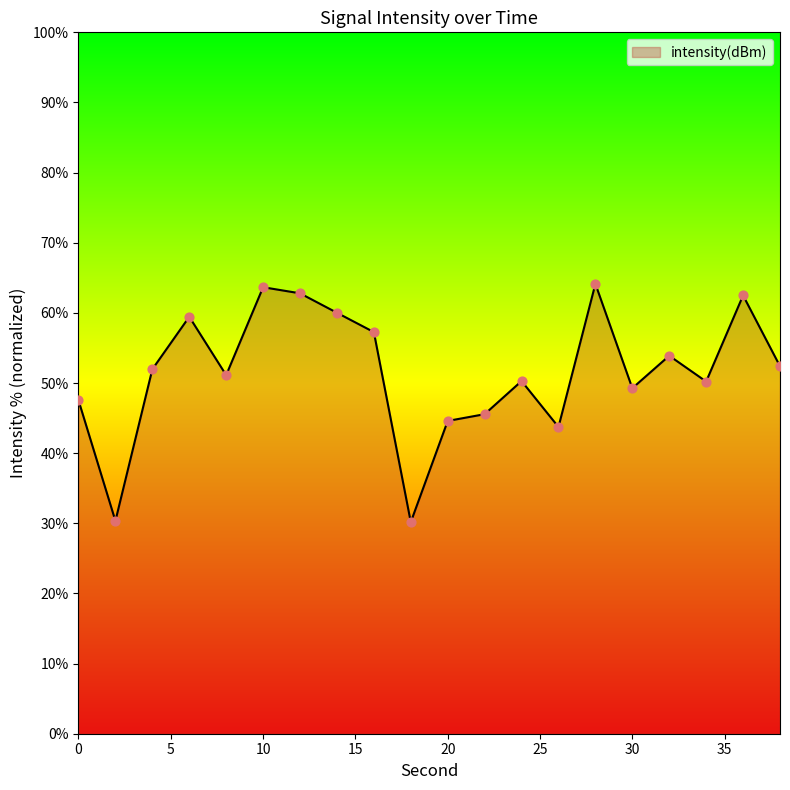

What is the minimum value shown in the chart?

30.2